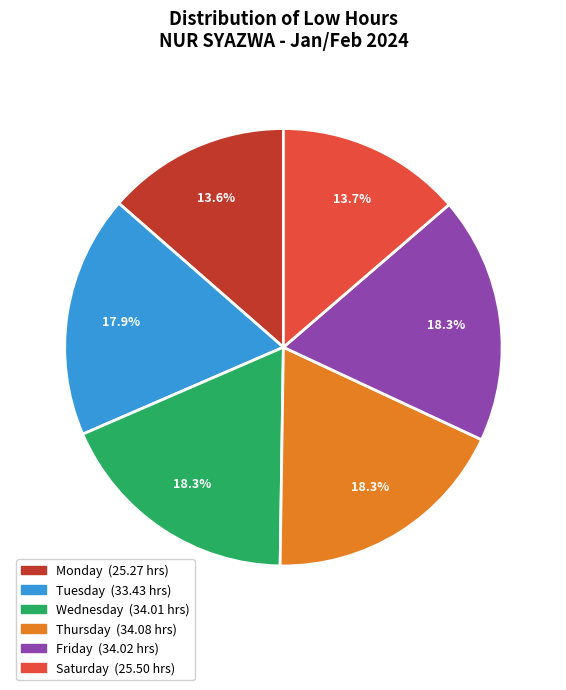

Does any single category account for the majority?

No